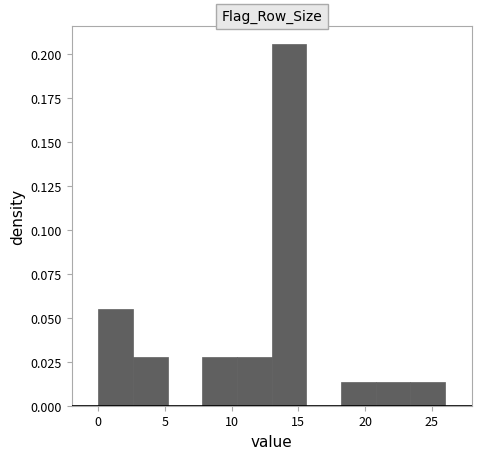

How tall is the bar that spans 13.0 to 15.6 on the x-axis? Neither the bar edges nor the heights are printed on the chart, so give them approximately, as read against the axes.

0.205